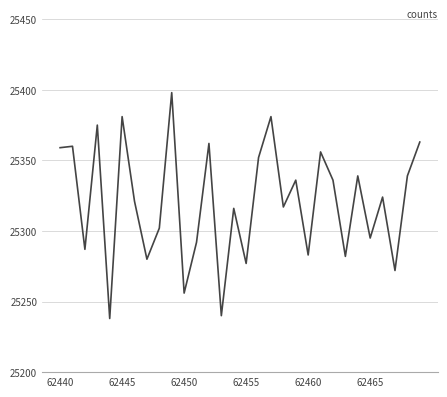

What is the maximum value shown in the chart?

25398